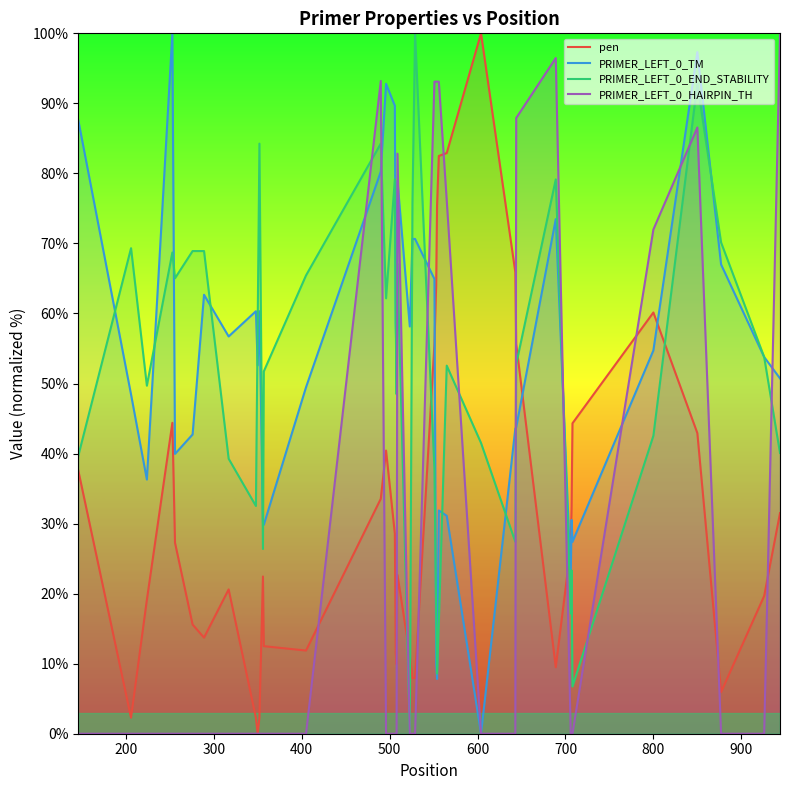

True or false: PRIMER_LEFT_0_END_STABILITY and pen intersect in this chart.

True